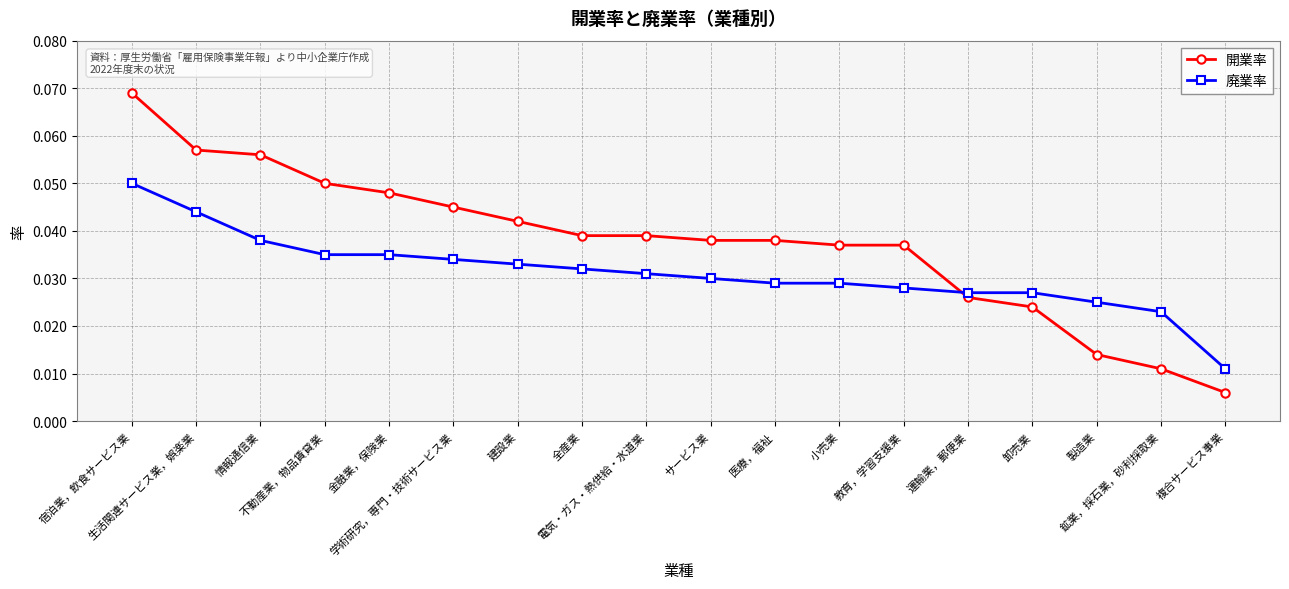

Does the chart display data point markers on the line(s)?

Yes